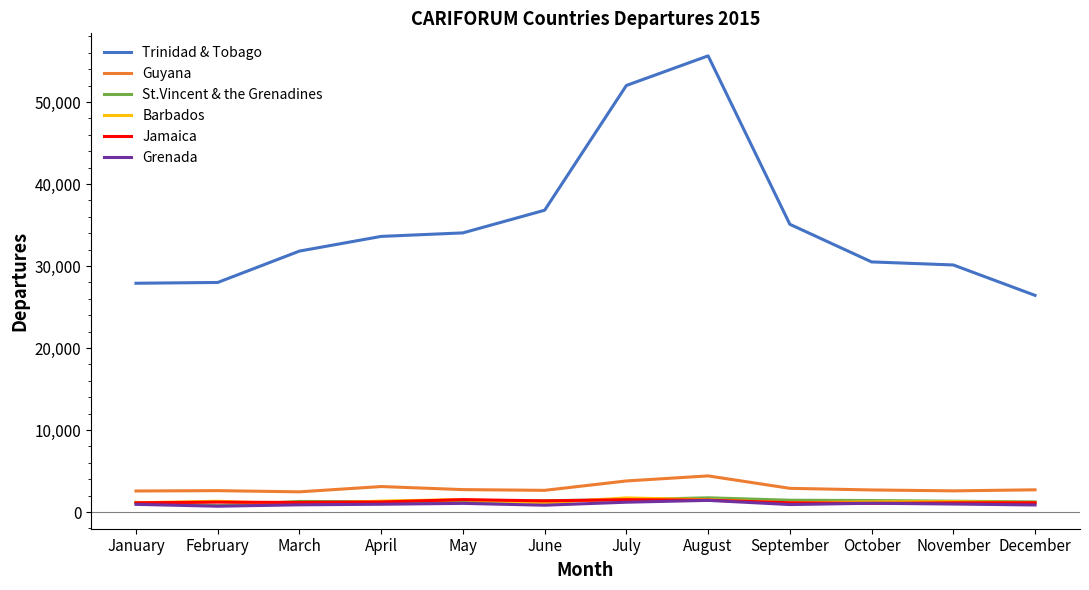

The St.Vincent & the Grenadines series shows 1326 at November. True or false?

True